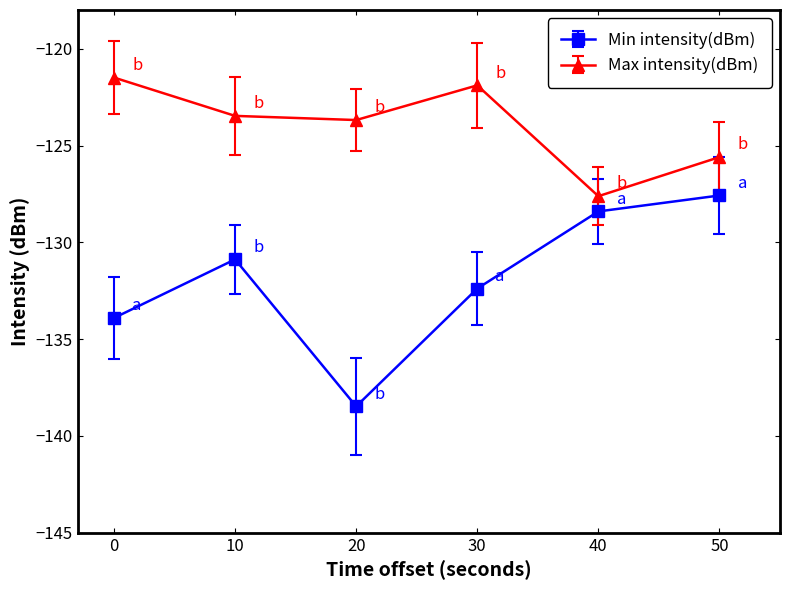

Reading left to right, list all the values displayed in this chart.

Min intensity(dBm): -133.9	-130.9	-138.5	-132.4	-128.4	-127.6
Max intensity(dBm): -121.5	-123.5	-123.7	-121.9	-127.6	-125.6